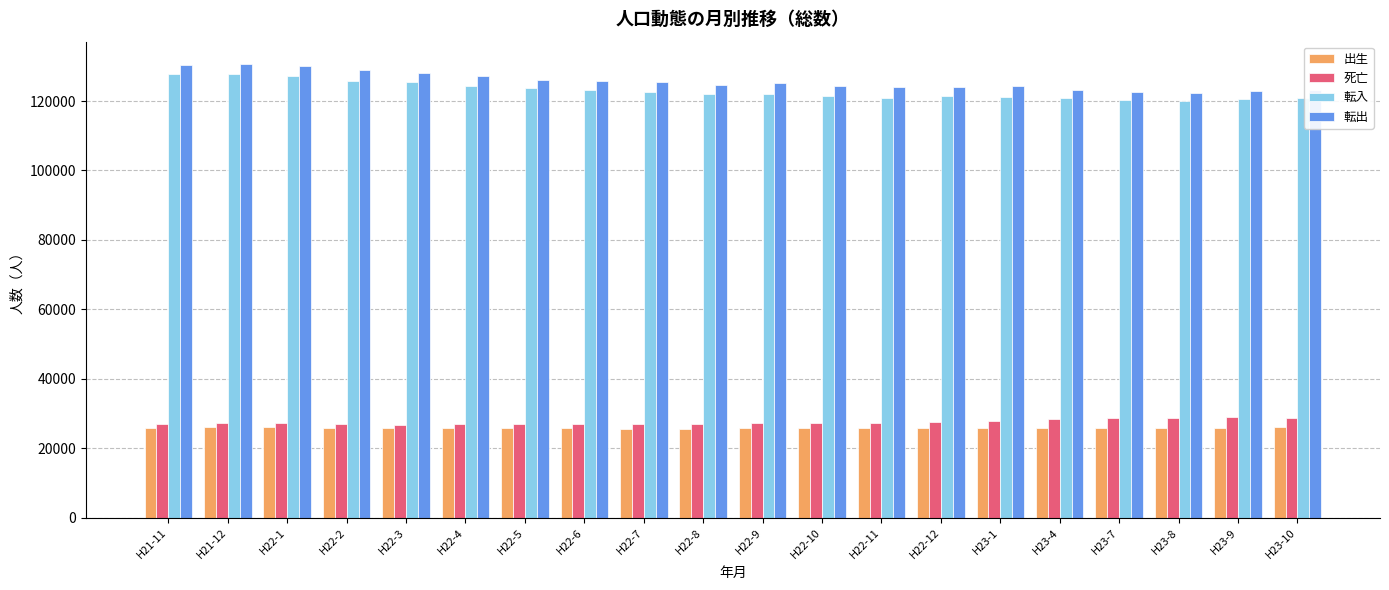

Rank the series at H23-4 from lowest to highest value.

出生, 死亡, 転入, 転出